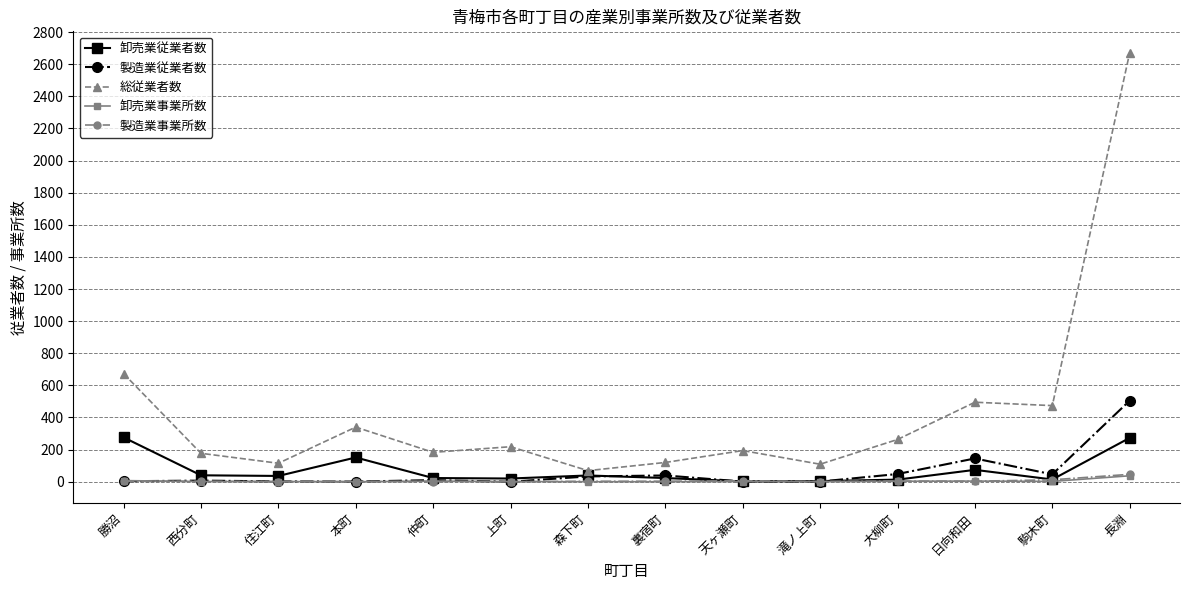

How many lines are shown in the chart?

5